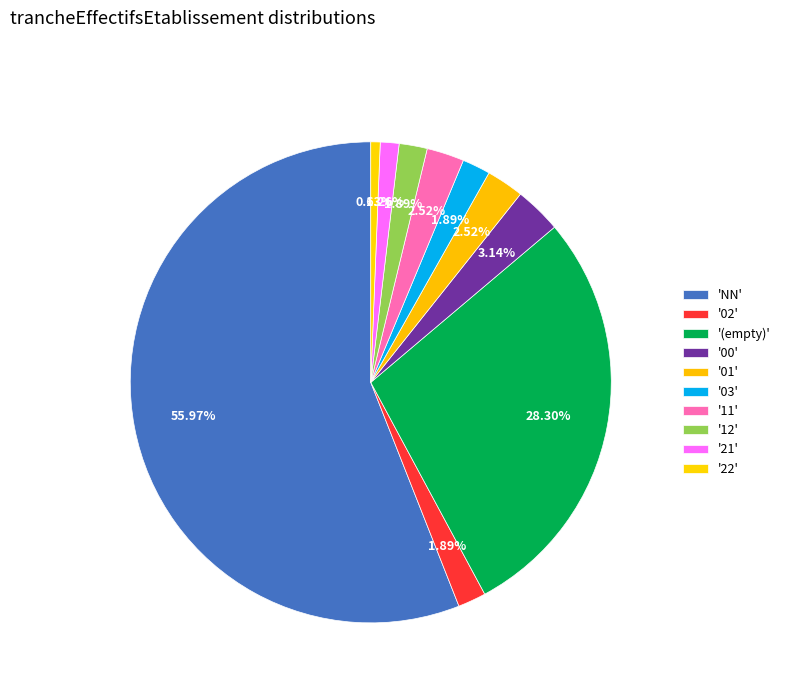

How many slices are in this pie chart?

10